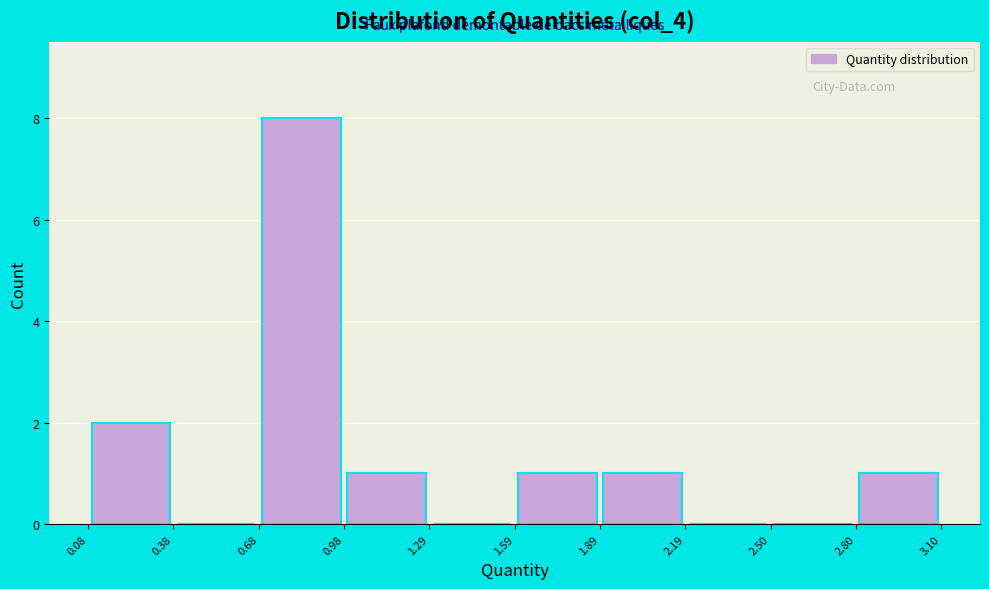

Which range on the x-axis has the tallest bar?

0.68 to 0.98